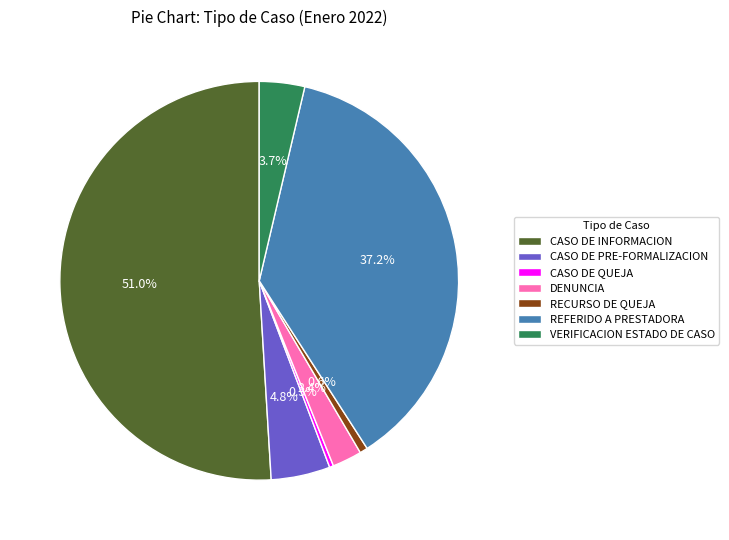

The CASO DE PRE-FORMALIZACION slice represents 5% of the pie. True or false?

True